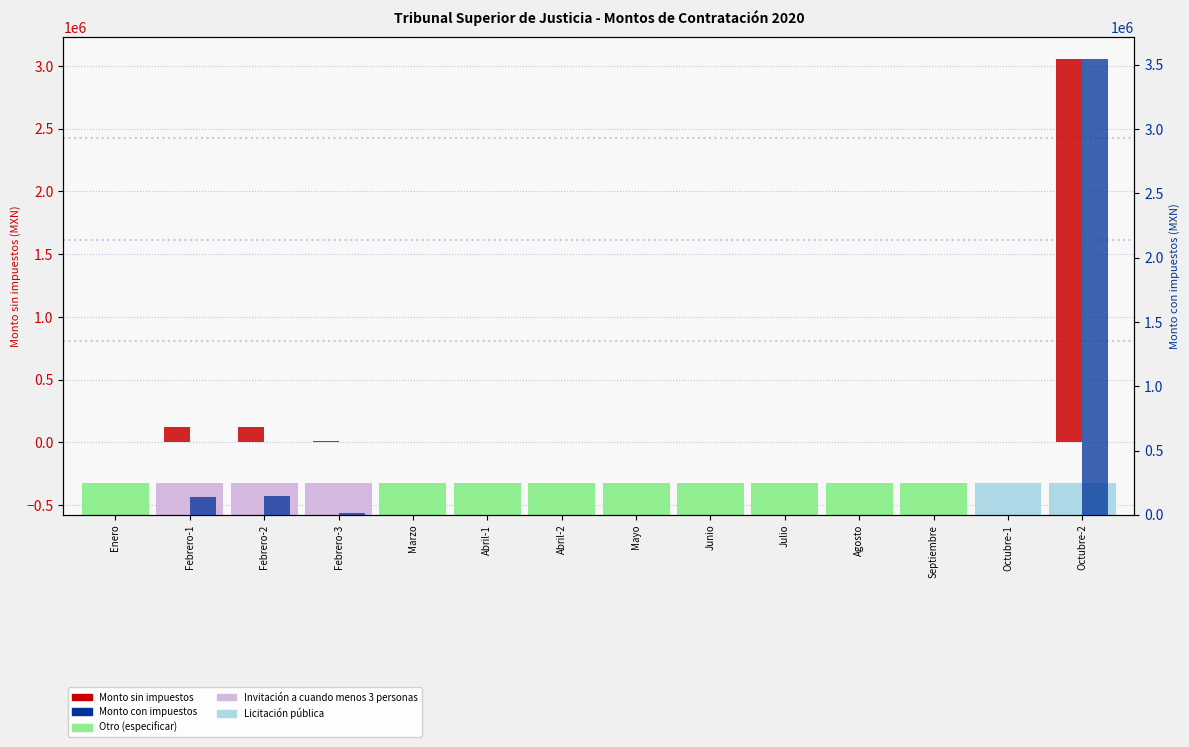

The Monto sin impuestos series shows 3052566.0 at Octubre-2. True or false?

True